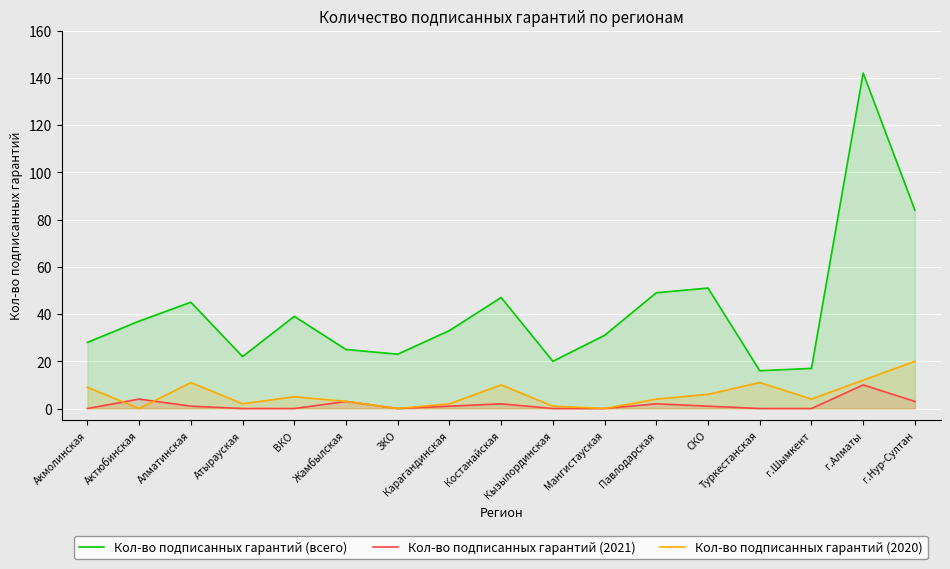

Where is the first local minimum for Кол-во подписанных гарантий (2021)?

ЗКО